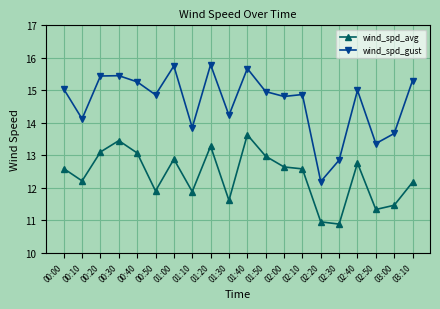

At which label does wind_spd_gust first exceed 14?

00:00